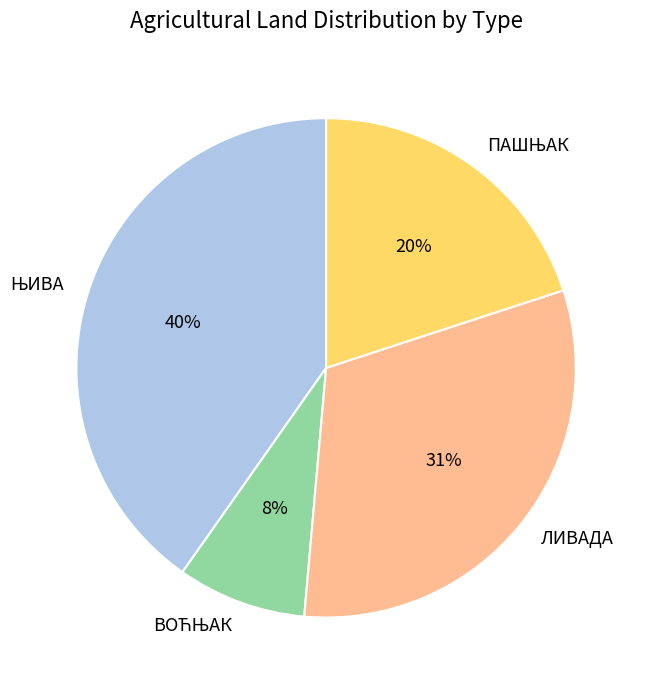

Does ЛИВАДА account for over 50% of the chart?

No